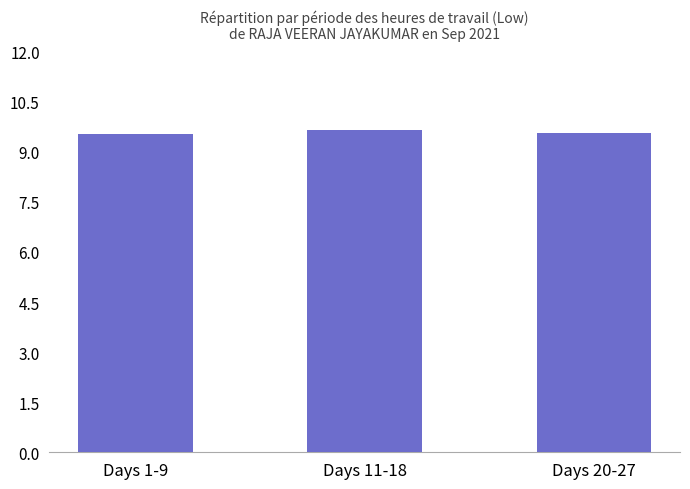

Between Days 1-9 and Days 11-18, which is larger?

Days 11-18